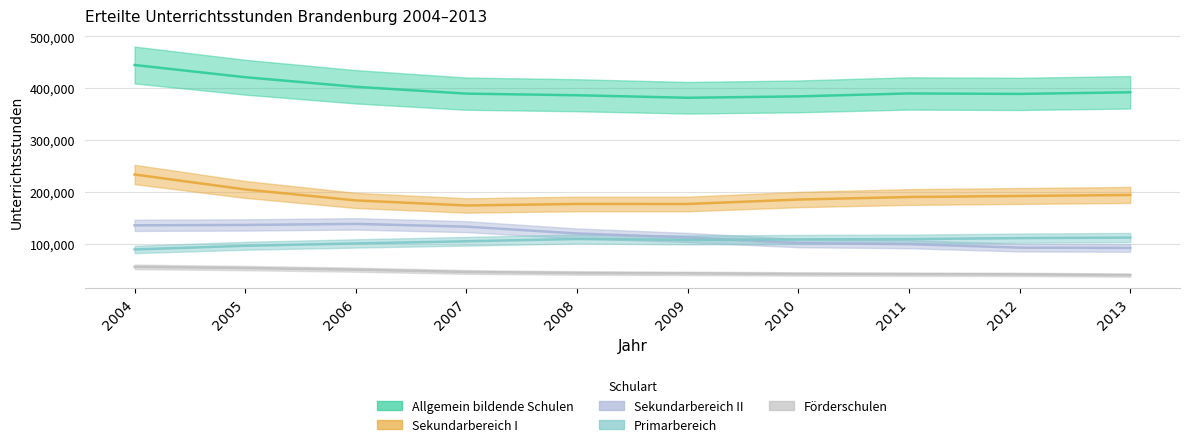

True or false: Sekundarbereich I and Sekundarbereich II cross at least once.

False